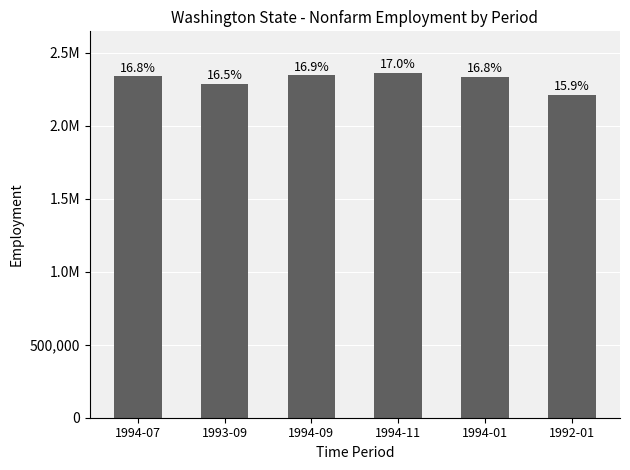

Does the chart contain any negative values?

No